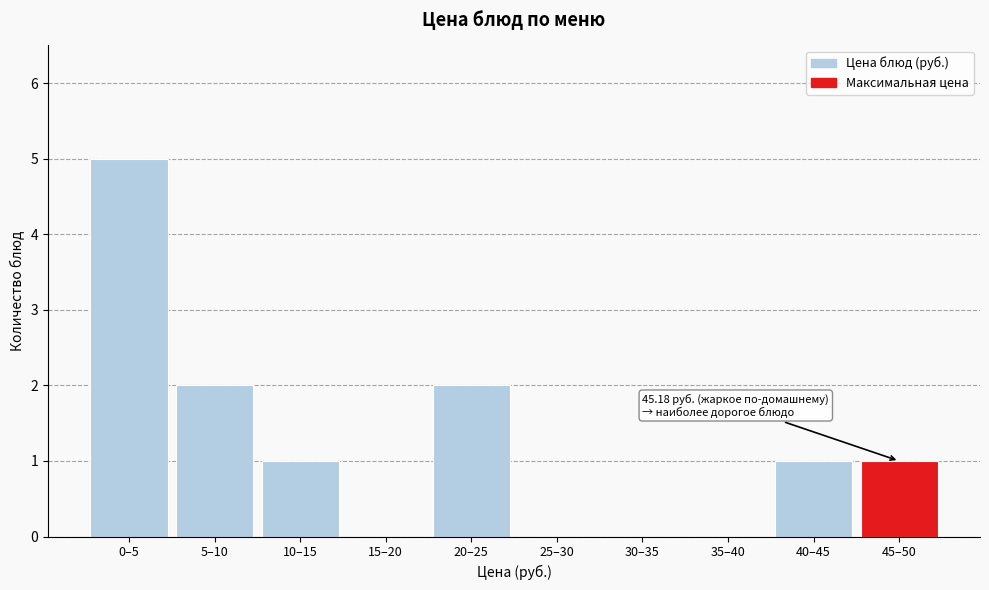

Reading left to right, list all the values displayed in this chart.

0–5=5	5–10=2	10–15=1	15–20=0	20–25=2	25–30=0	30–35=0	35–40=0	40–45=1	45–50=1